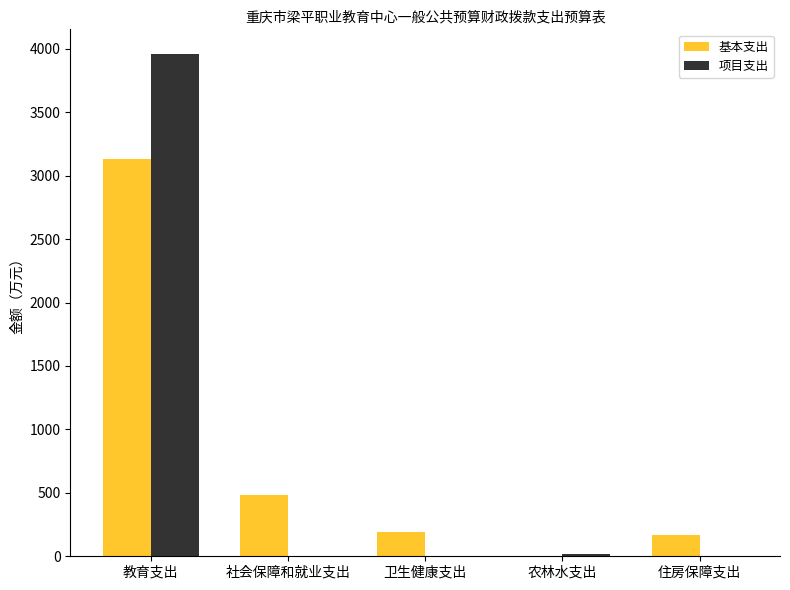

Are the bars horizontal?

No